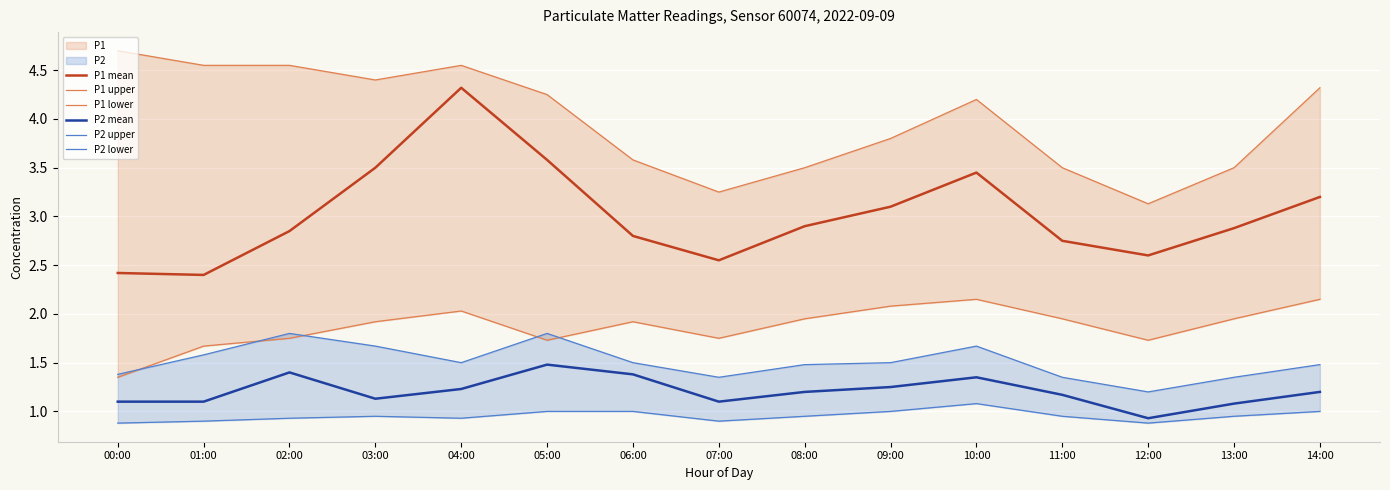

At which category is the sum across all series the highest?

04:00